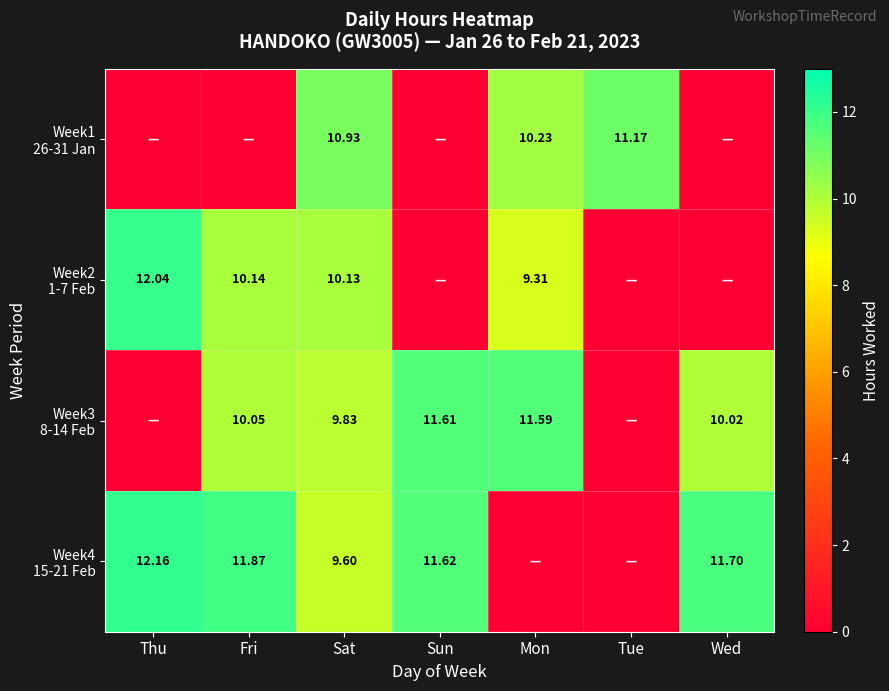

List the series in order of their overall mean, lowest first.

Week1 26-31 Jan, Week2 1-7 Feb, Week3 8-14 Feb, Week4 15-21 Feb